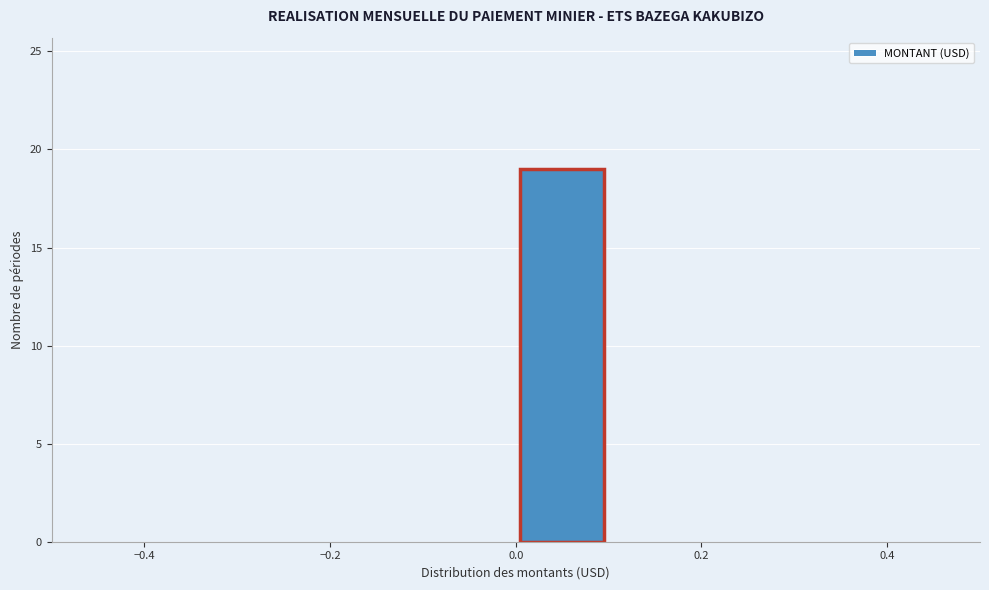

What is the height of the bar covering 0.0 to 0.1 on the x-axis? The values are not printed on the chart, so give them approximately, as read against the axis.

19